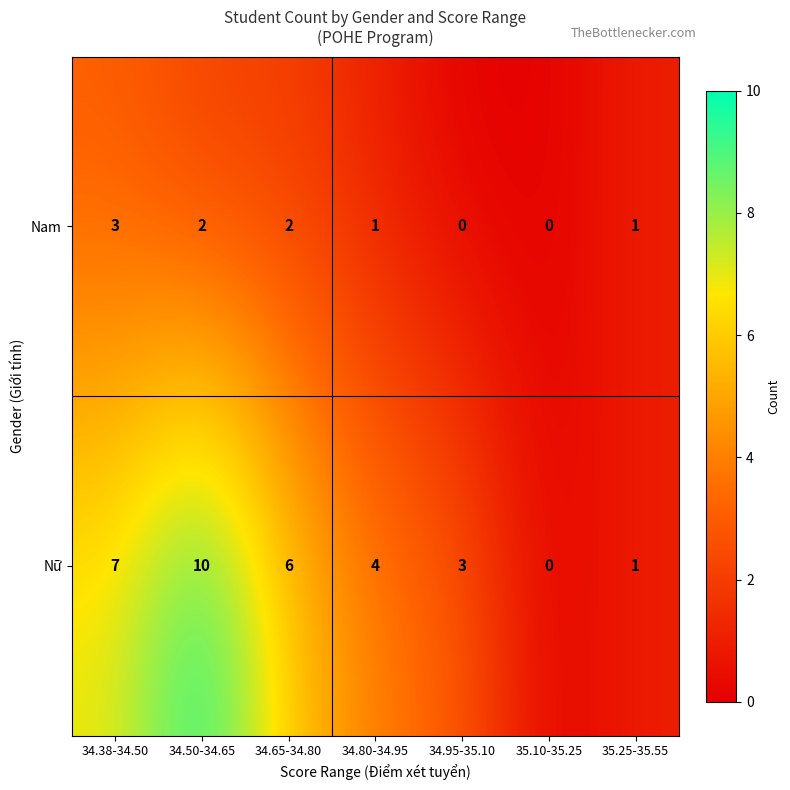

Between 34.95-35.10 and 35.25-35.55, which series saw the biggest shift?

Nữ